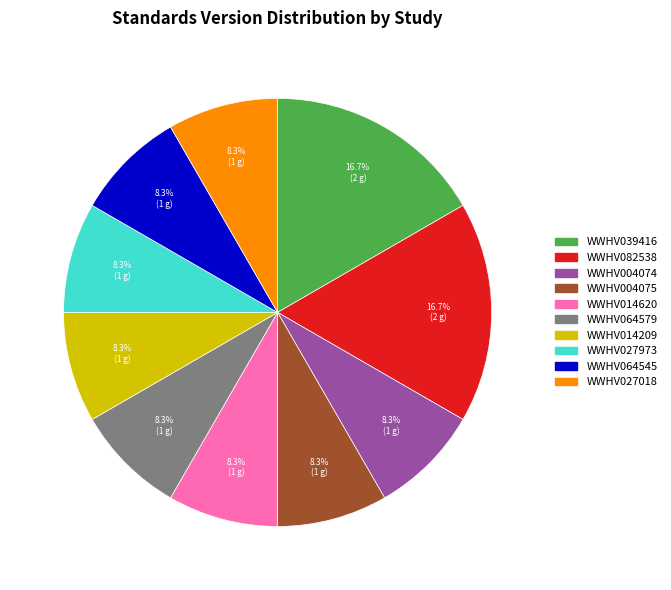

The WWHV064579 slice represents 1% of the pie. True or false?

False